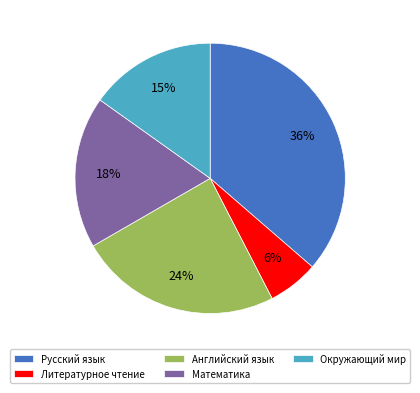

What is the ratio of the value at Русский язык to the value at Английский язык?

1.5